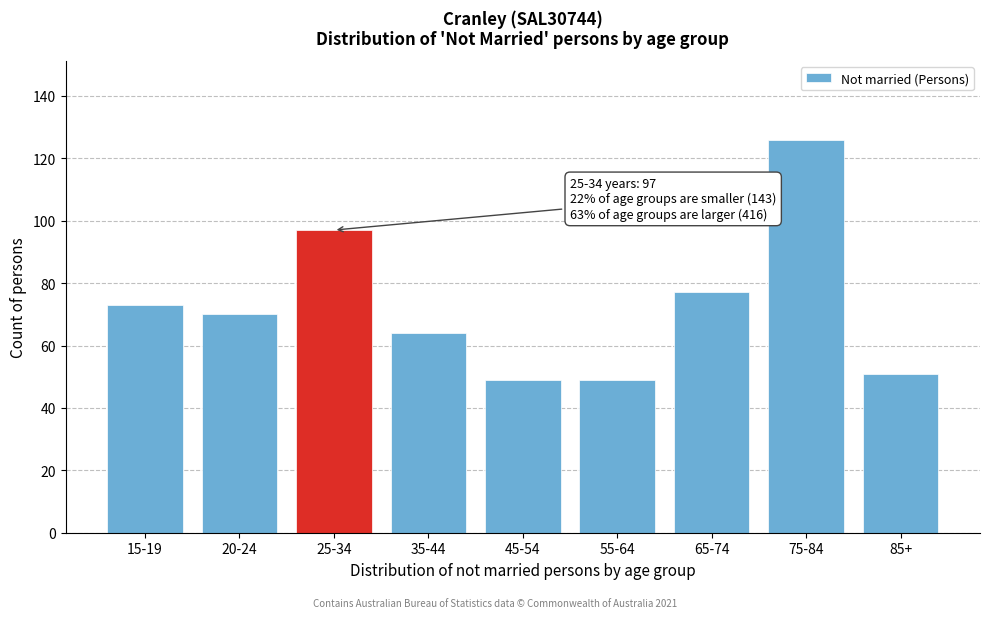

Reading left to right, transcribe all the data shown in this chart.

15-19=73	20-24=70	25-34=97	35-44=64	45-54=49	55-64=49	65-74=77	75-84=126	85+=51